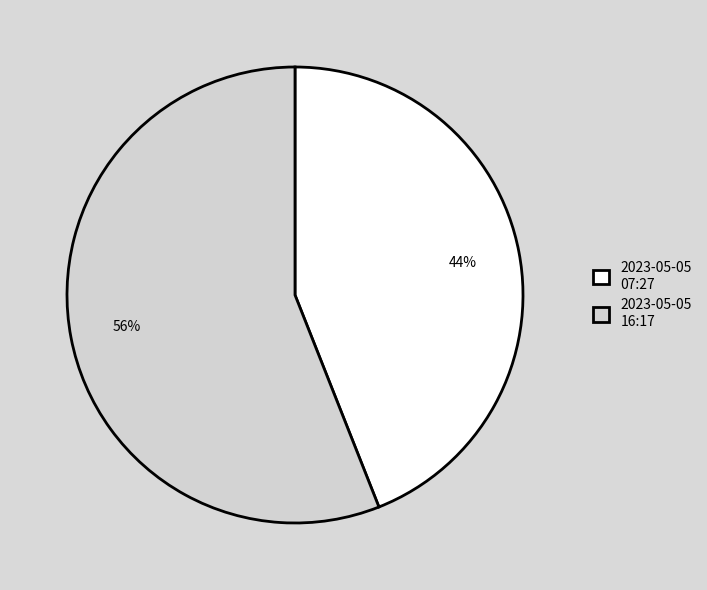

True or false: 2023-05-05 07:27 accounts for 55% of the total.

False